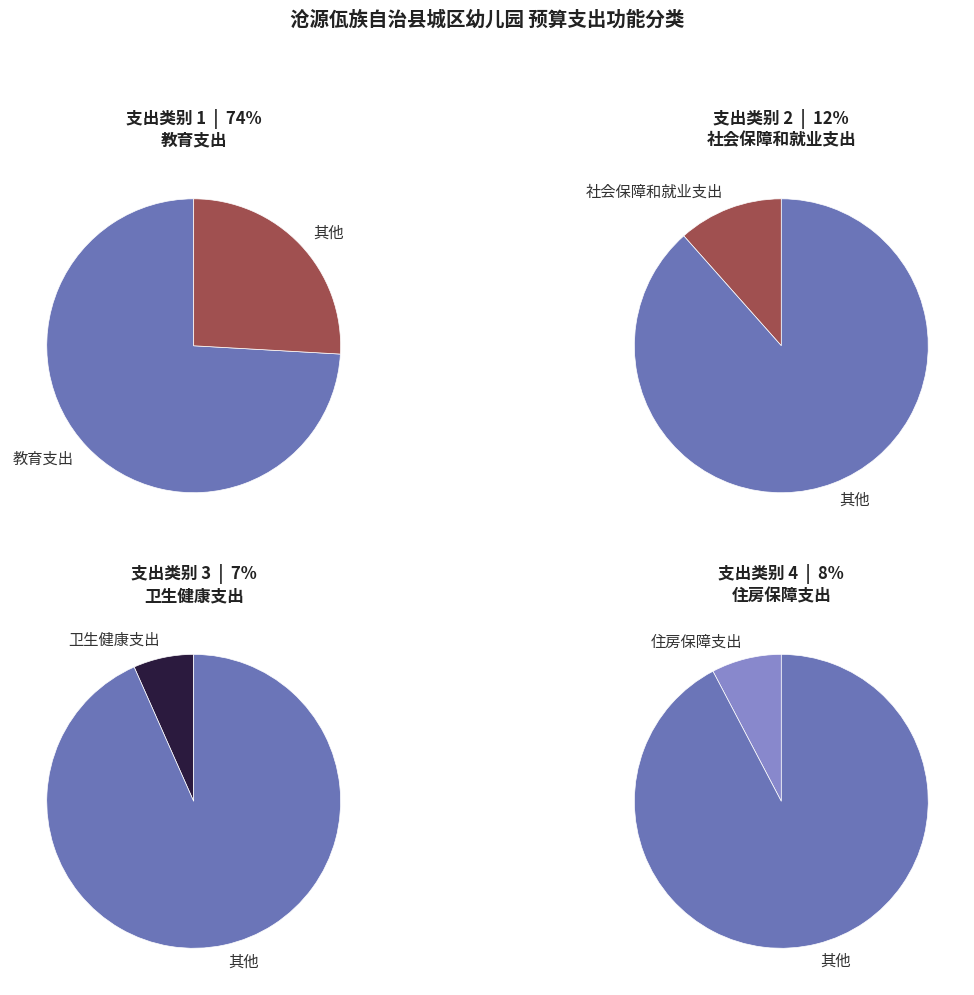

To the nearest percent, what is the difference between the largest and smallest slice percentages?

67%